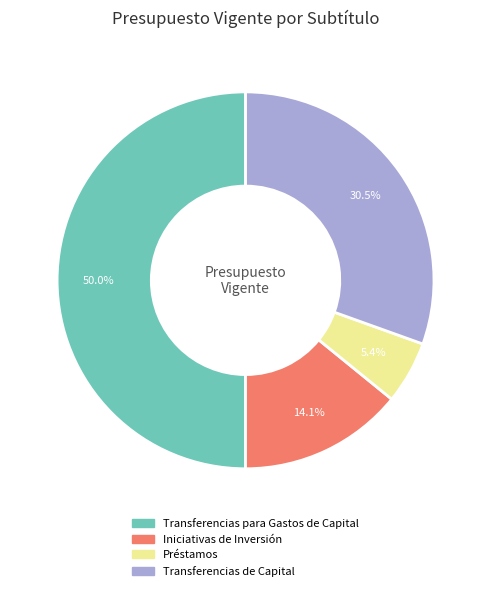

Count the number of slices in the pie.

4